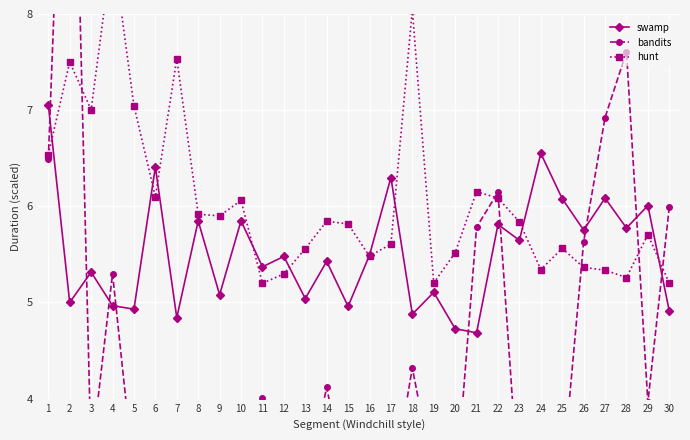

What are all the series names shown in the legend?

swamp, bandits, hunt